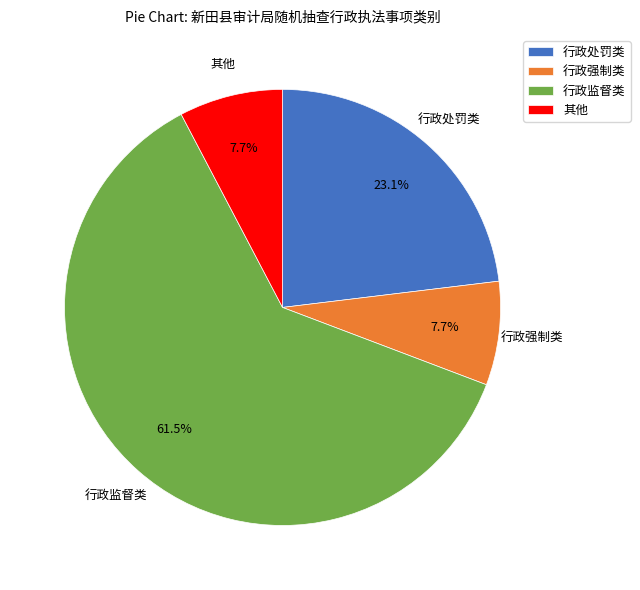

To the nearest percent, what percentage of the pie is 行政强制类?

8%